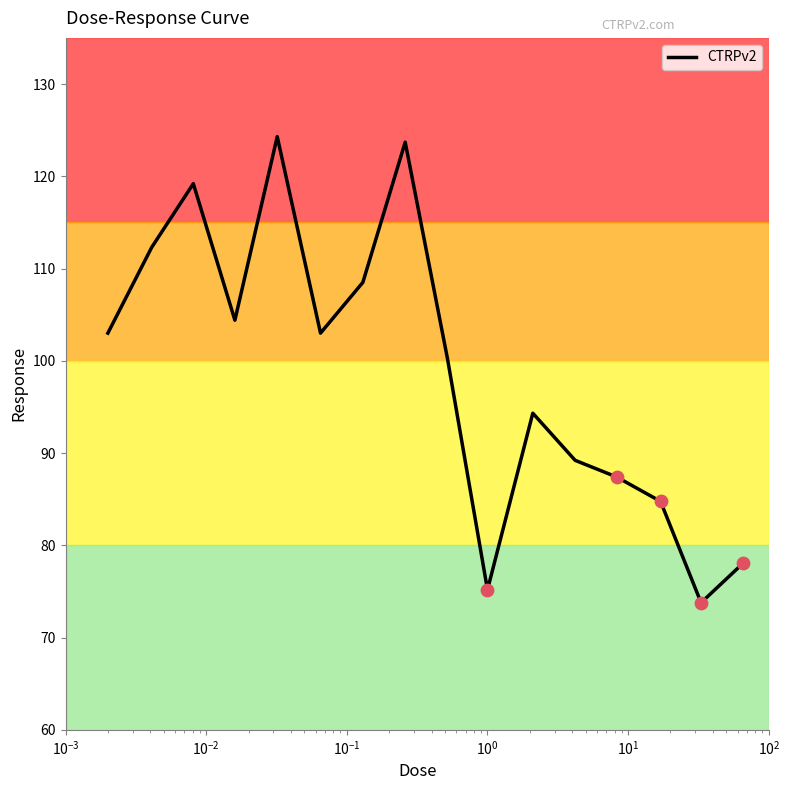

What is the minimum value shown in the chart?

73.8